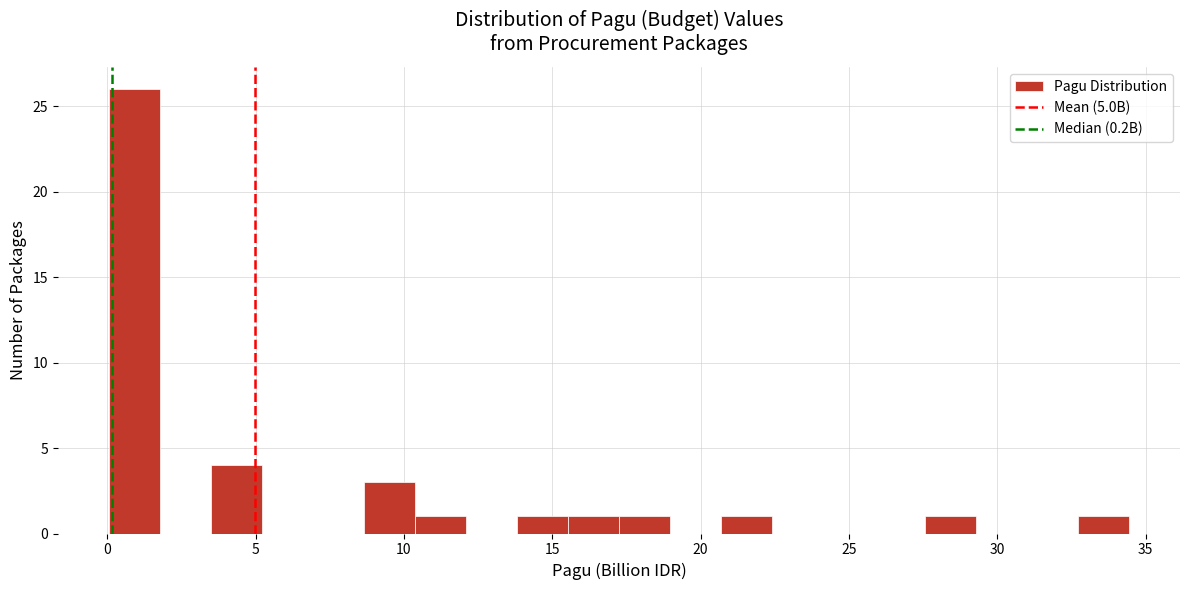

Read against the x-axis, roughly where is the centre of the tallest bar?

1.0